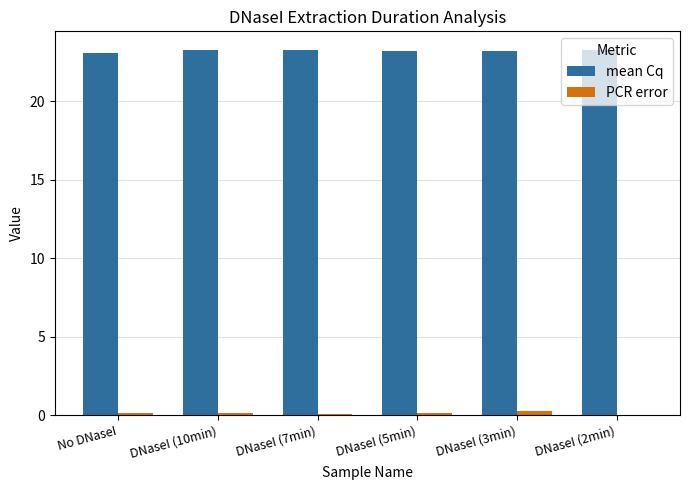

Does the chart contain stacked bars?

No